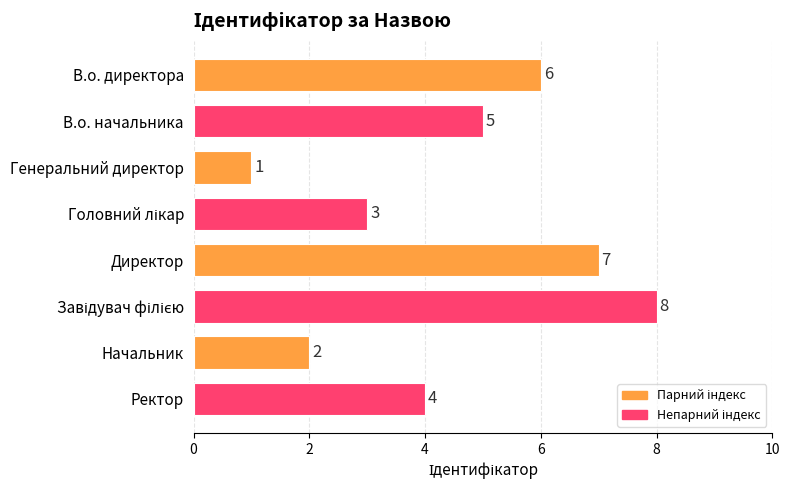

What is the label of the 2nd bar from the bottom?

Начальник